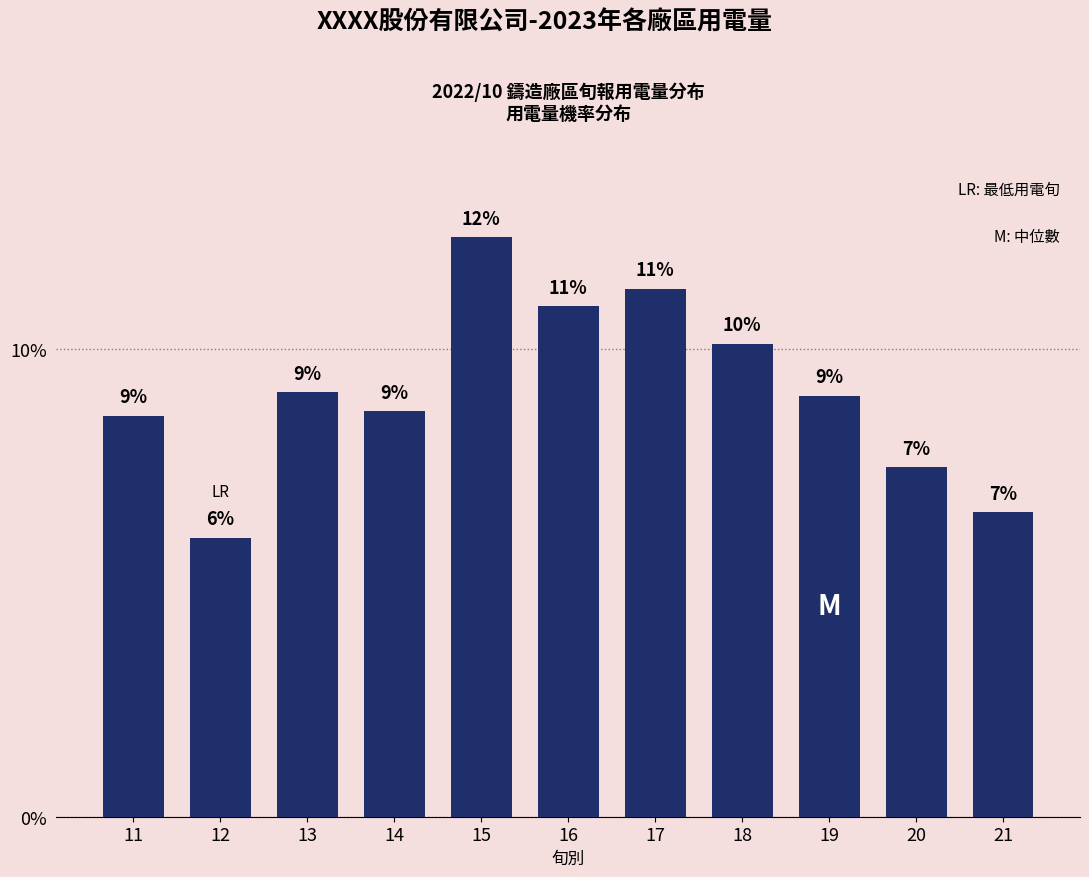

Are the bars horizontal?

No